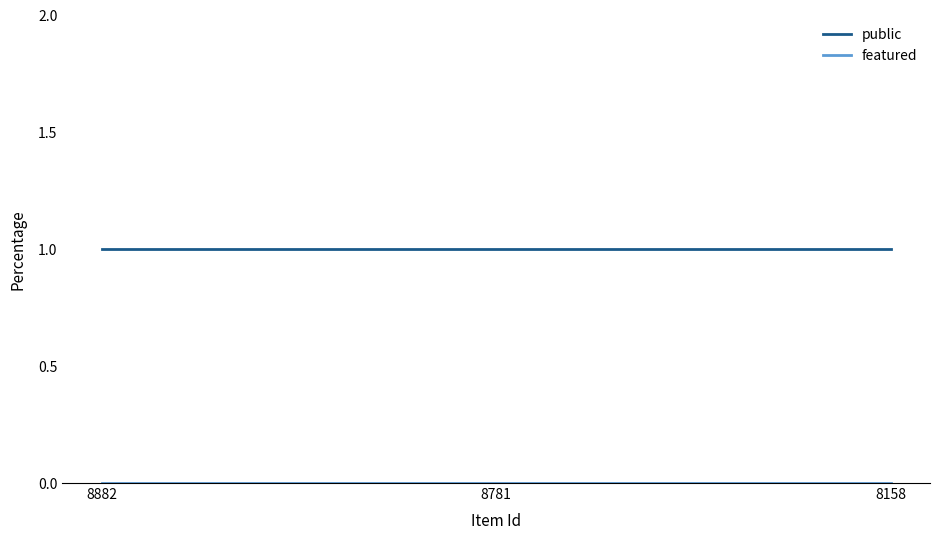

What is the total value across all series at 8781?

1